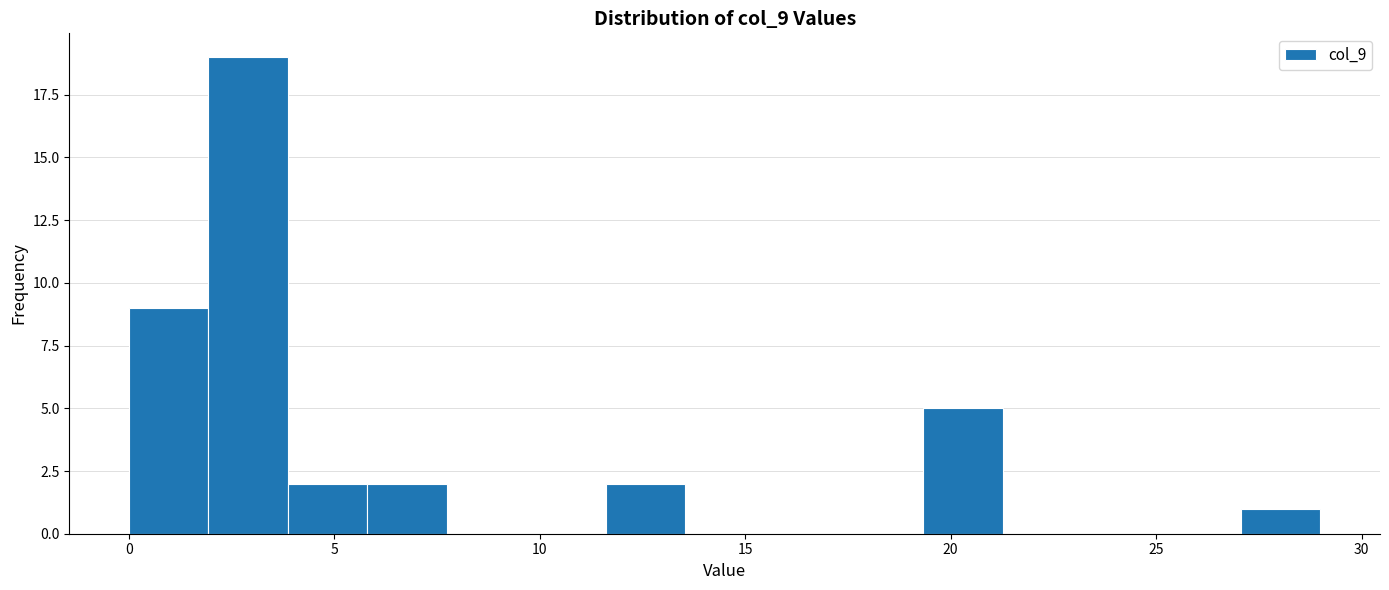

Around what value on the x-axis is the tallest bar? Give the approximate position of its centre, as read against the axis.

3.0